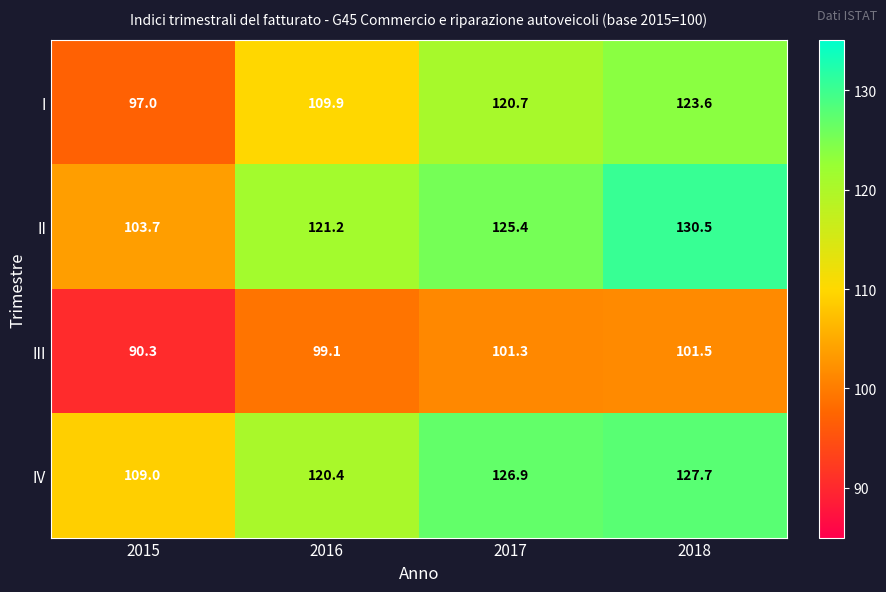

At which label is IV closest to 118?

2016